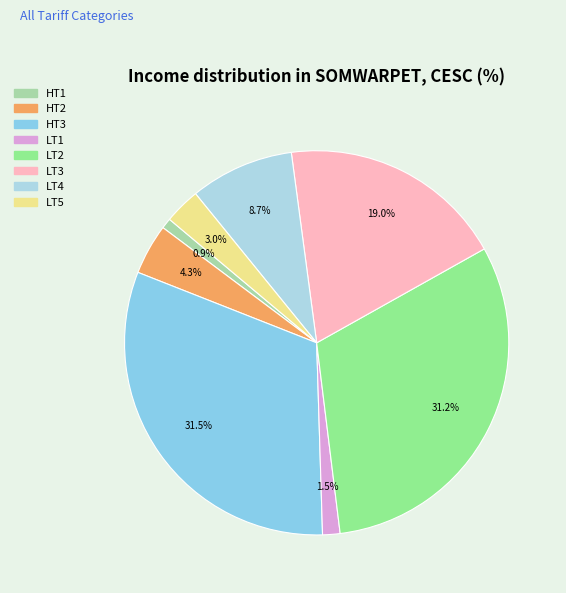

To the nearest percent, what portion does HT2 represent?

4%